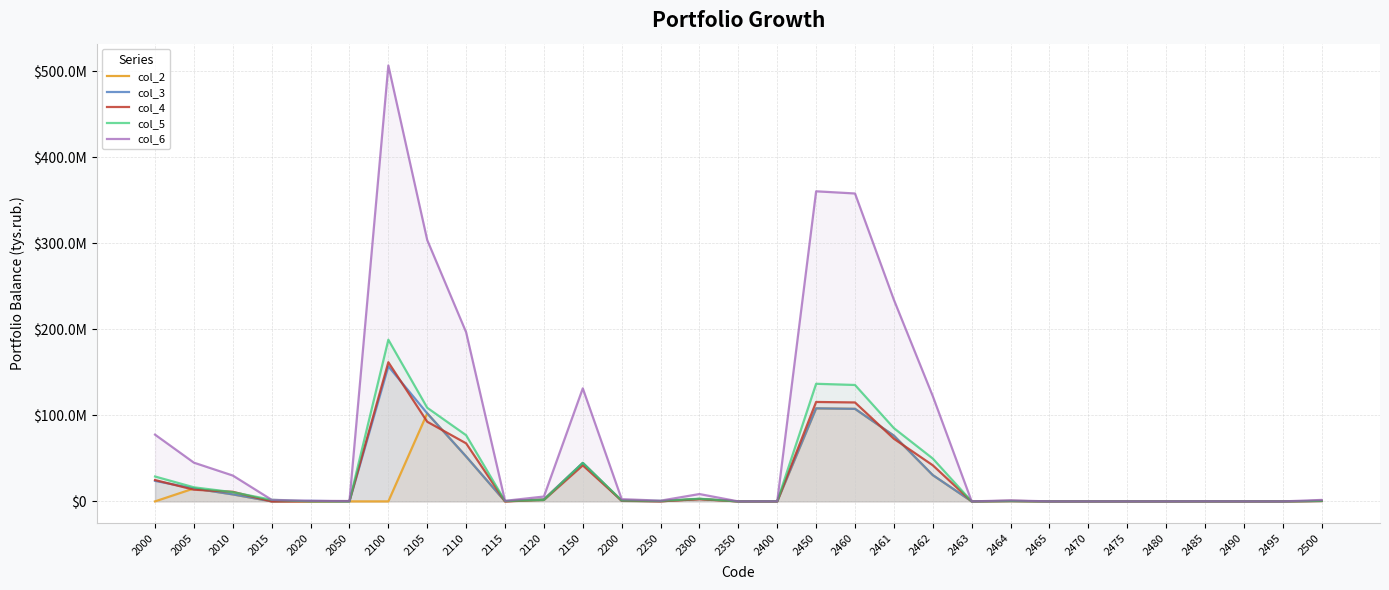

How many intersections are there between col_5 and col_4?

4